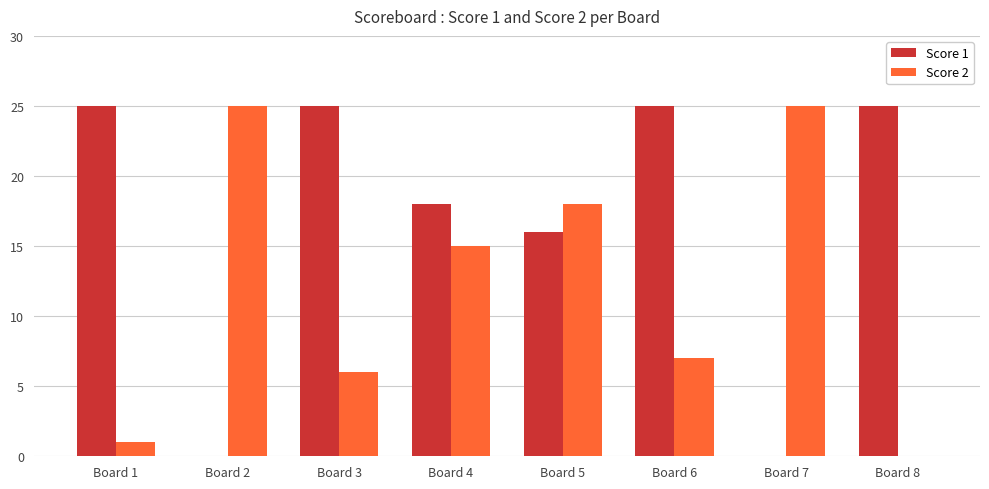

What is the greatest value displayed?

25